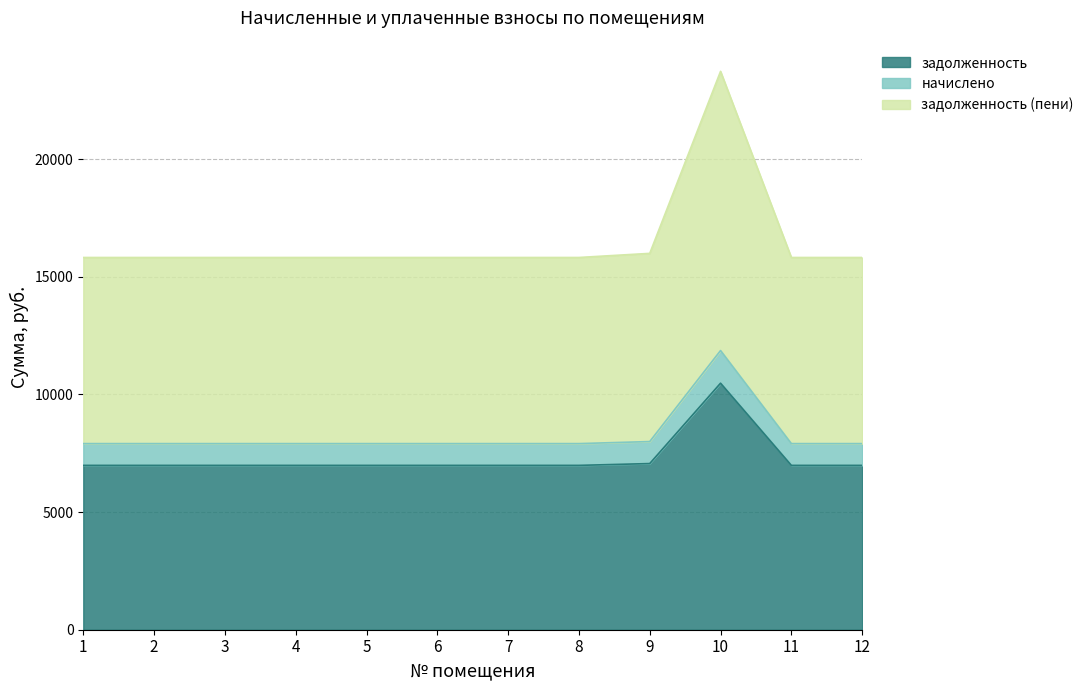

Reading left to right, list all the values displayed in this chart.

задолженность: 1=6985.0	2=6985.0	3=6985.0	4=6985.0	5=6985.0	6=6985.0	7=6985.0	8=6985.0	9=7062.0	10=10477.4	11=6985.0	12=6985.0
начислено: 1=7910.3	2=7910.3	3=7910.3	4=7910.3	5=7910.3	6=7910.3	7=7910.3	8=7910.3	9=7997.6	10=11865.5	11=7910.3	12=7910.3
задолженность (пени): 1=15820.6	2=15820.6	3=15820.6	4=15820.6	5=15820.6	6=15820.6	7=15820.6	8=15820.6	9=15995.2	10=23731.0	11=15820.6	12=15820.6